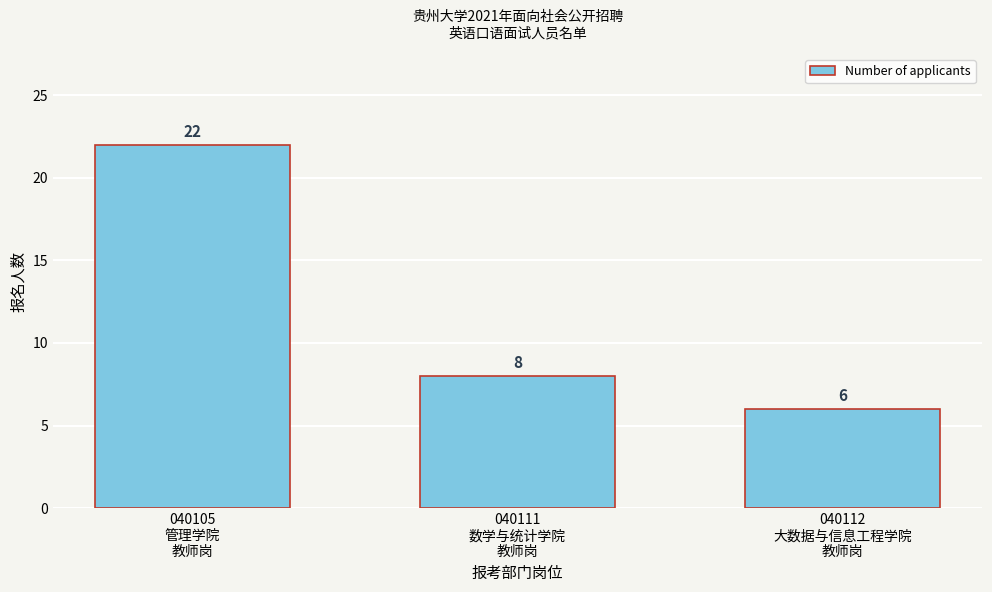

Reading left to right, what are all the values shown in this chart?

22	8	6